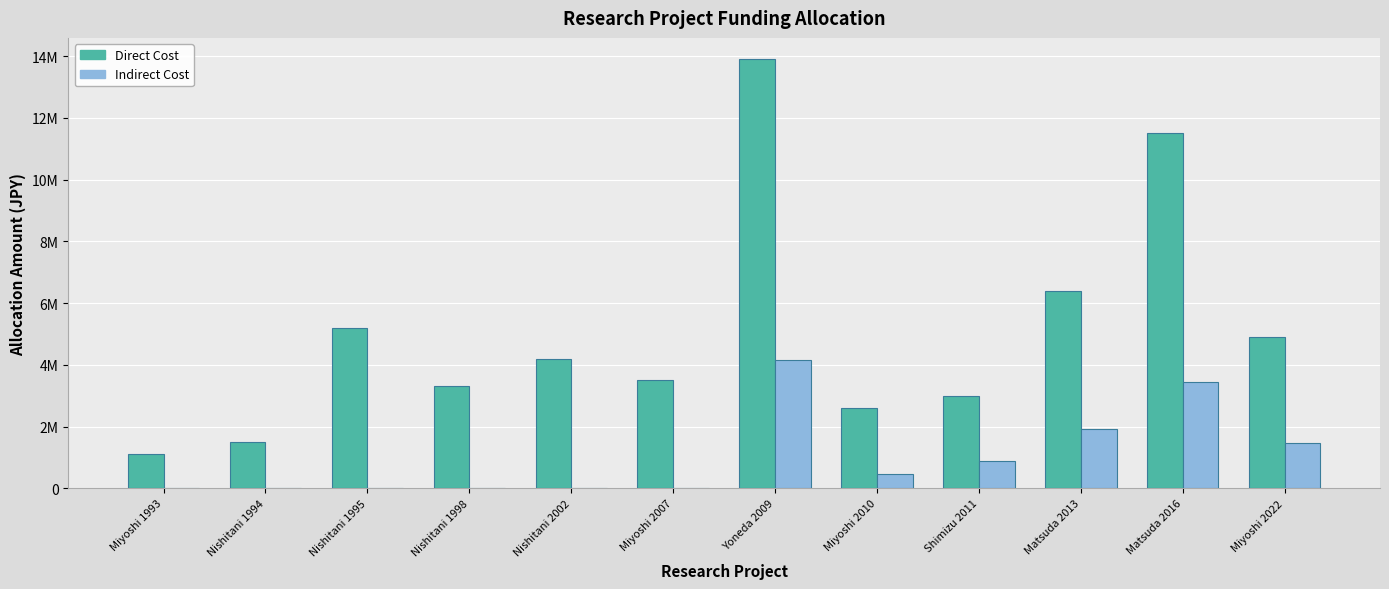

Are the bars grouped side by side (vs. stacked)?

Yes